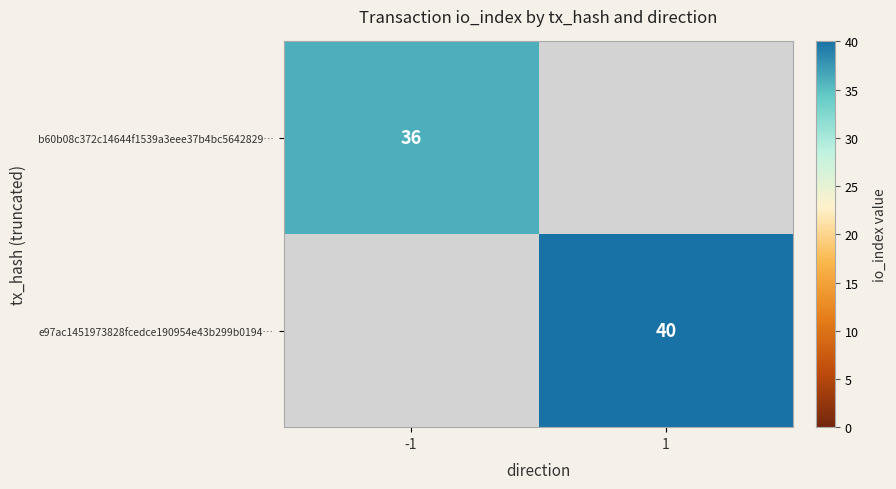

How many data points does each series have?

2